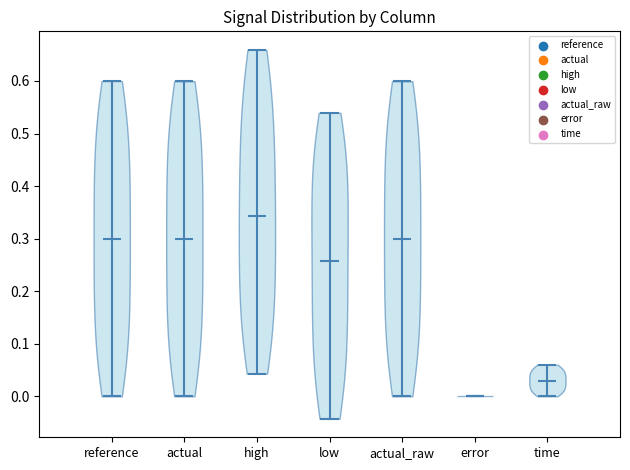

Reading left to right, read every violin against the y-axis: where its median line is, and the lowest and highest points it reaches. The values are not printed on the chart, so give them approximately, as read against the axis.

reference: median line 0.30, lowest point 0.00, highest point 0.60
actual: median line 0.30, lowest point 0.00, highest point 0.60
high: median line 0.34, lowest point 0.04, highest point 0.66
low: median line 0.26, lowest point -0.04, highest point 0.54
actual_raw: median line 0.30, lowest point 0.00, highest point 0.60
error: median line 0.00, lowest point 0.00, highest point 0.00
time: median line 0.03, lowest point 0.00, highest point 0.06